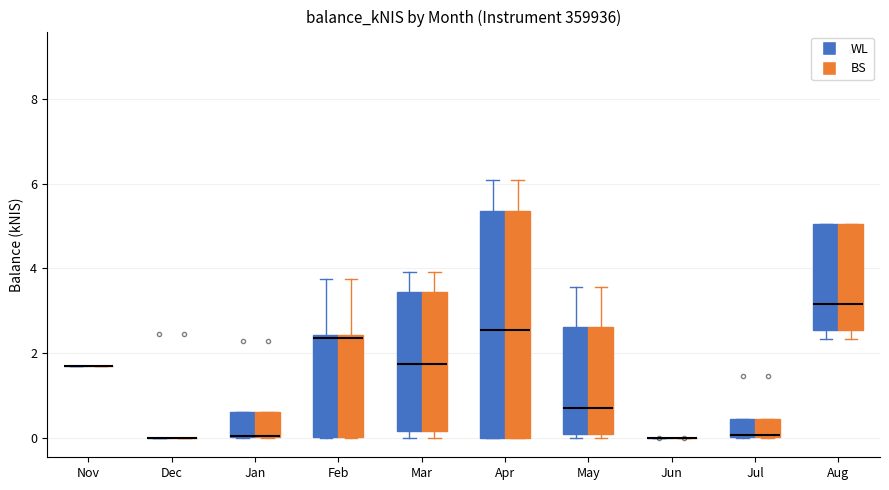

Reading left to right, transcribe this box plot: for each box, give where its median line is, the range the box spans, and where its two whiskers end, as read against the y-axis. The values are not printed on the chart, so give them approximately, as read against the axis.

Nov (WL): box collapsed to a line at 1.8, whiskers 1.8 to 1.8
Nov (BS): box collapsed to a line at 1.8, whiskers 1.8 to 1.8
Dec (WL): box collapsed to a line at 0.0, whiskers 0.0 to 0.0
Dec (BS): box collapsed to a line at 0.0, whiskers 0.0 to 0.0
Jan (WL): median 0.0 (drawn on the box's lower edge), box 0.0 to 0.6, whiskers 0.0 to 0.6
Jan (BS): median 0.0 (drawn on the box's lower edge), box 0.0 to 0.6, whiskers 0.0 to 0.6
Feb (WL): median 2.4 (just below the box's upper edge), box 0.0 to 2.4, whiskers 0.0 to 3.8
Feb (BS): median 2.4 (just below the box's upper edge), box 0.0 to 2.4, whiskers 0.0 to 3.8
Mar (WL): median 1.8, box 0.2 to 3.4, whiskers 0.0 to 4.0
Mar (BS): median 1.8, box 0.2 to 3.4, whiskers 0.0 to 4.0
Apr (WL): median 2.6, box 0.0 to 5.4, whiskers 0.0 to 6.0
Apr (BS): median 2.6, box 0.0 to 5.4, whiskers 0.0 to 6.0
May (WL): median 0.8, box 0.2 to 2.6, whiskers 0.0 to 3.6
May (BS): median 0.8, box 0.2 to 2.6, whiskers 0.0 to 3.6
Jun (WL): box collapsed to a line at 0.0, whiskers 0.0 to 0.0
Jun (BS): box collapsed to a line at 0.0, whiskers 0.0 to 0.0
Jul (WL): median 0.0, box 0.0 to 0.4, whiskers 0.0 to 0.4
Jul (BS): median 0.0, box 0.0 to 0.4, whiskers 0.0 to 0.4
Aug (WL): median 3.2, box 2.6 to 5.0, whiskers 2.4 to 5.0
Aug (BS): median 3.2, box 2.6 to 5.0, whiskers 2.4 to 5.0